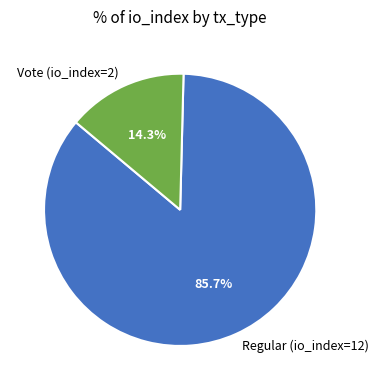

True or false: Vote (io_index=2) accounts for 14% of the total.

True